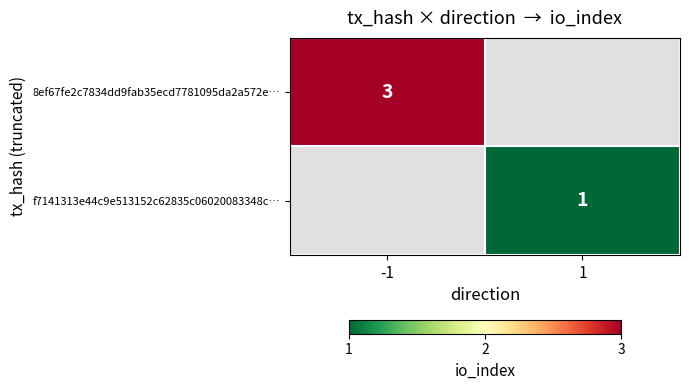

How many categories are shown in the chart?

2